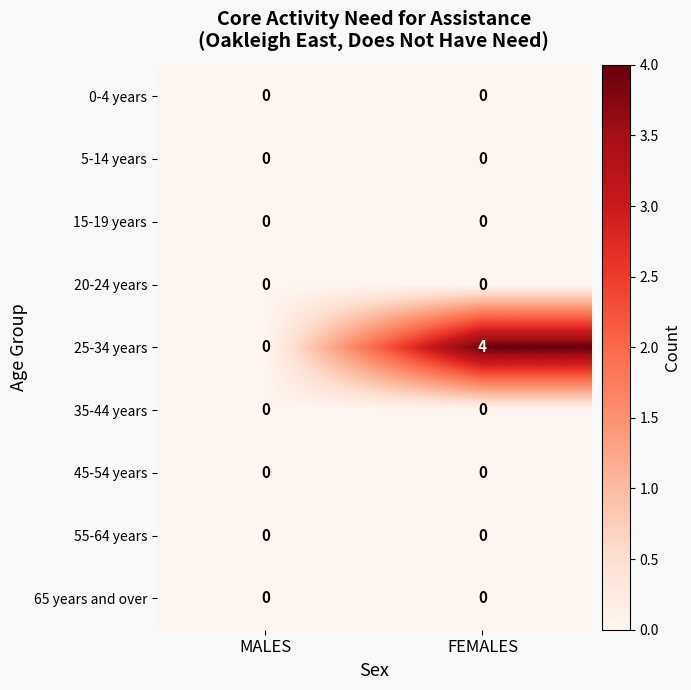

Which series has the widest spread of values?

25-34 years